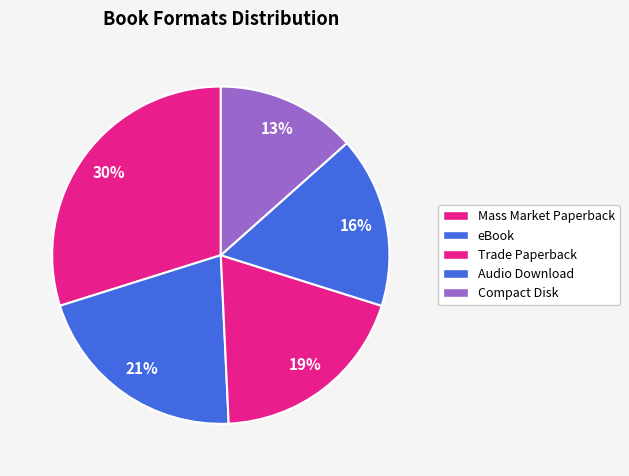

Count the number of slices in the pie.

5